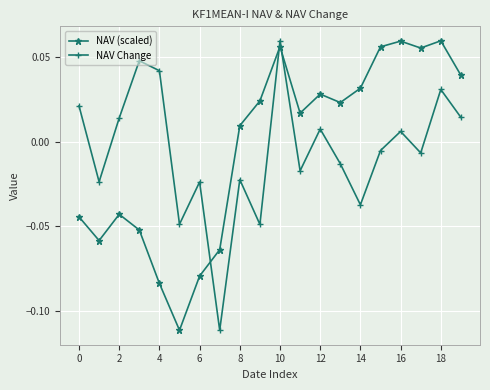

How many interior local peaks does the NAV Change series have?

7